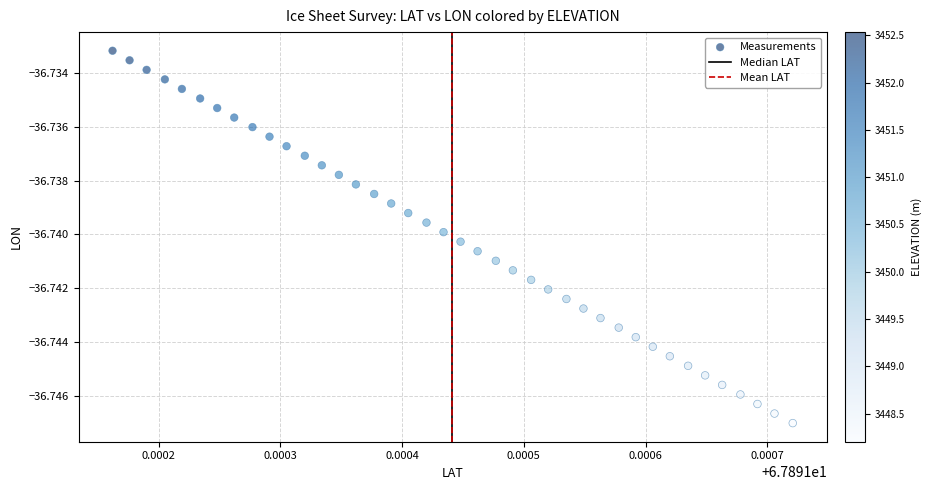

How many points are shown in the scatter plot?

40